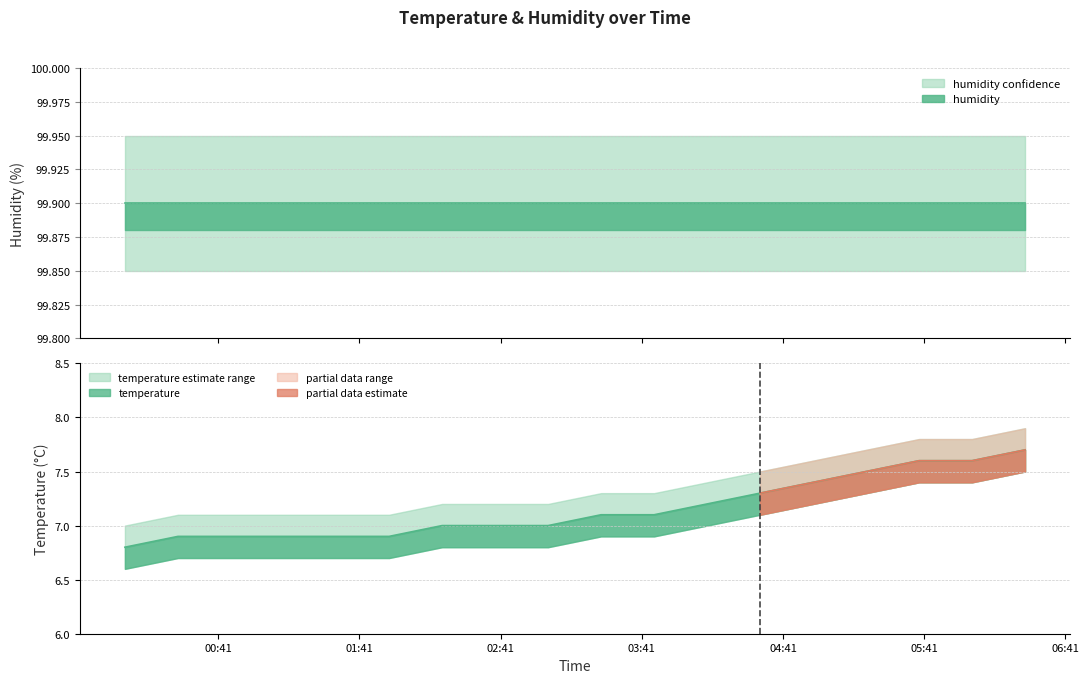

True or false: temp_lower and temperature cross at least once.

False